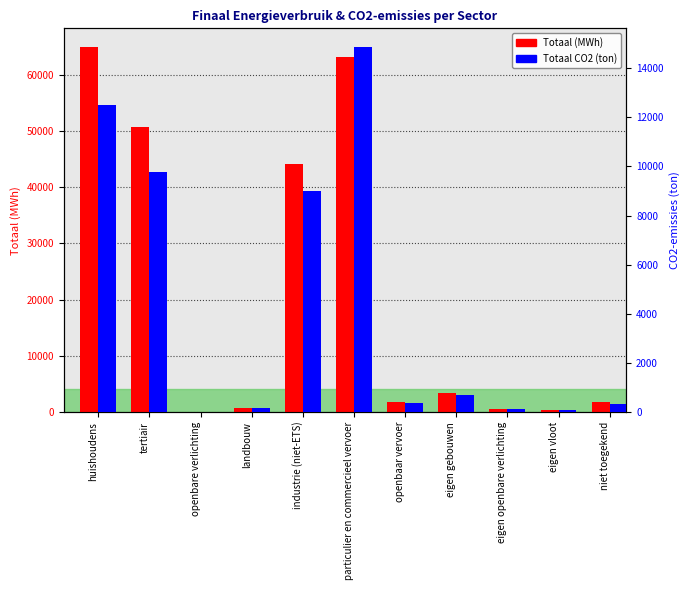

Is it true that Totaal (MWh) equals 63218.6 at particulier en commercieel vervoer?

True